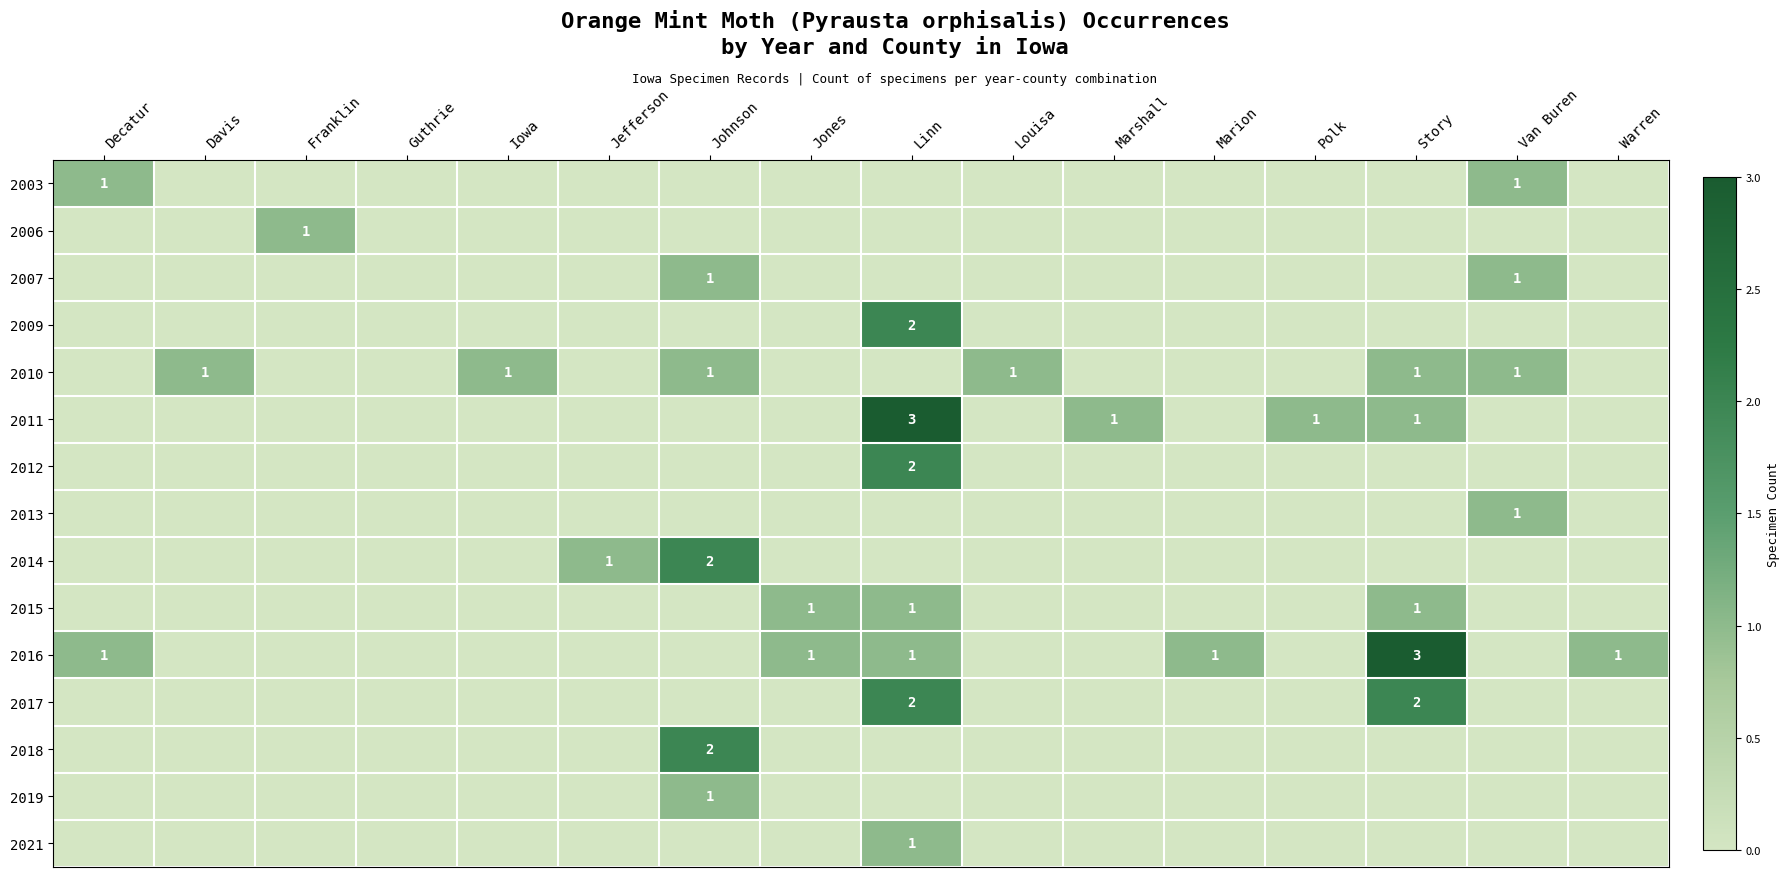

The 2015 series shows 2 at Story. True or false?

False